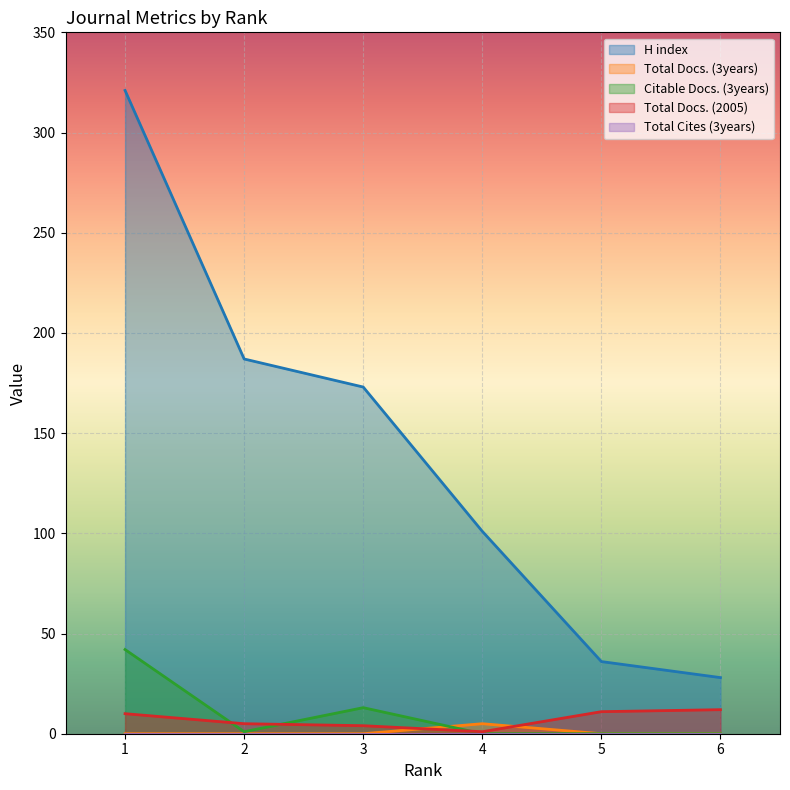

Reading right to left, what are all the values shown in this chart?

H index: 28	36	101	173	187	321
Total Docs. (3years): 0	0	5	0	0	0
Citable Docs. (3years): 0	0	0	13	1	42
Total Docs. (2005): 12	11	1	4	5	10